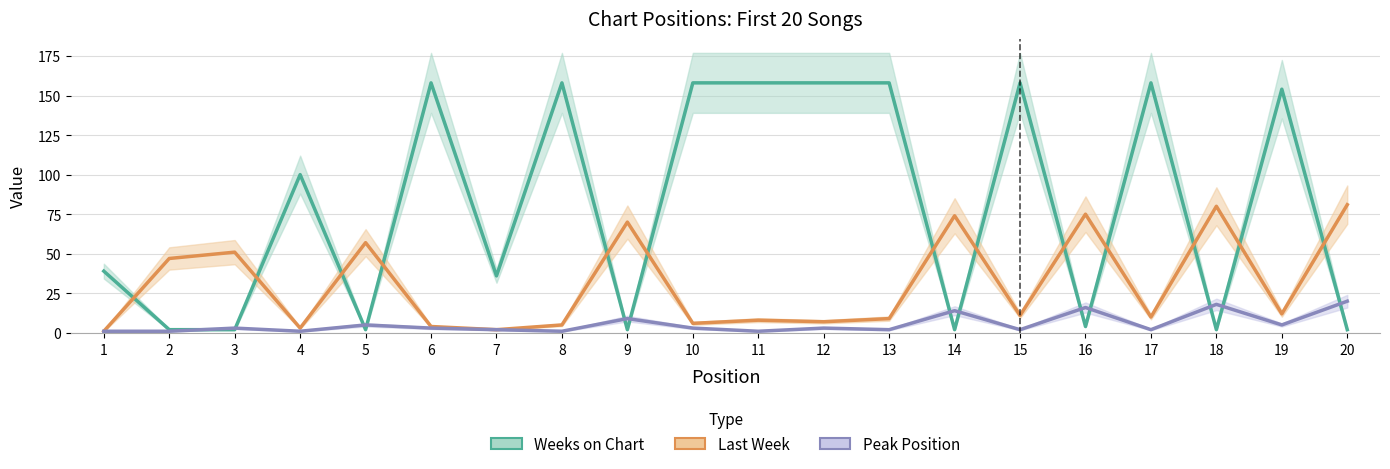

Which series ends up on top after the final intersection of Weeks on Chart and Peak Position?

Peak Position